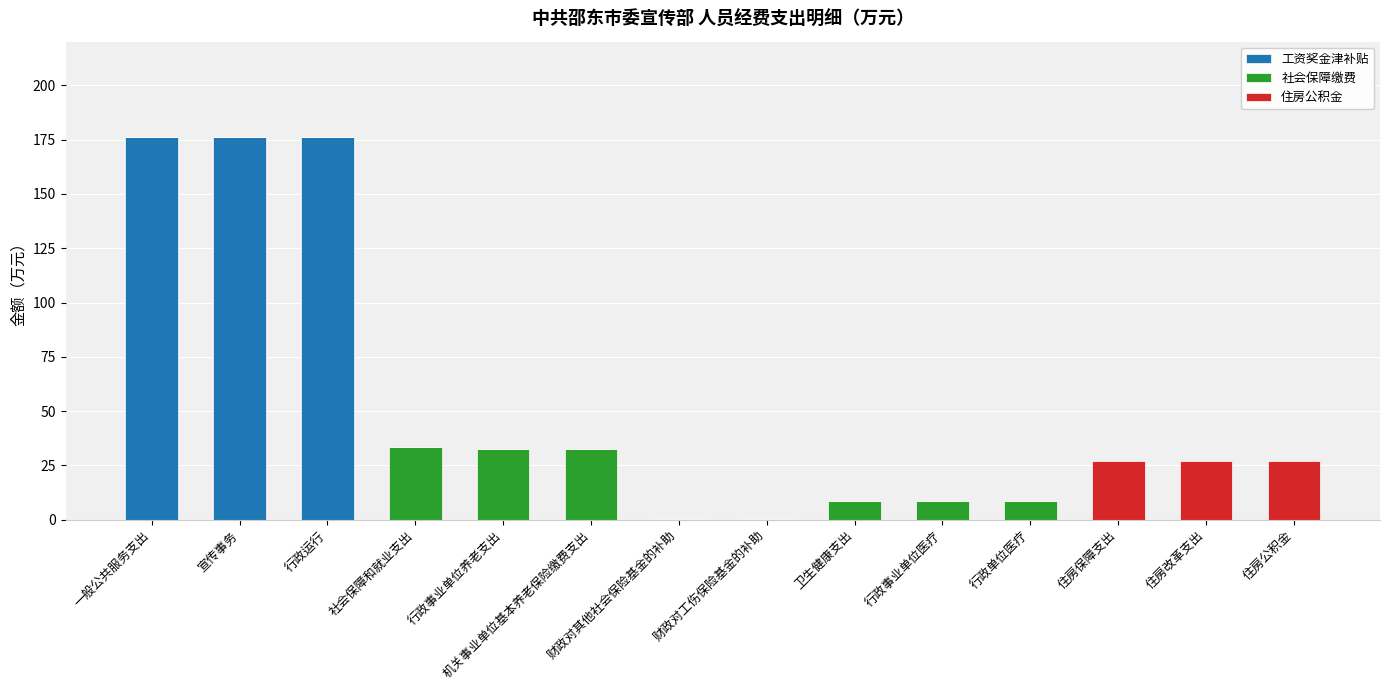

True or false: 工资奖金津补贴 has a value of 0.0 at 行政单位医疗.

True